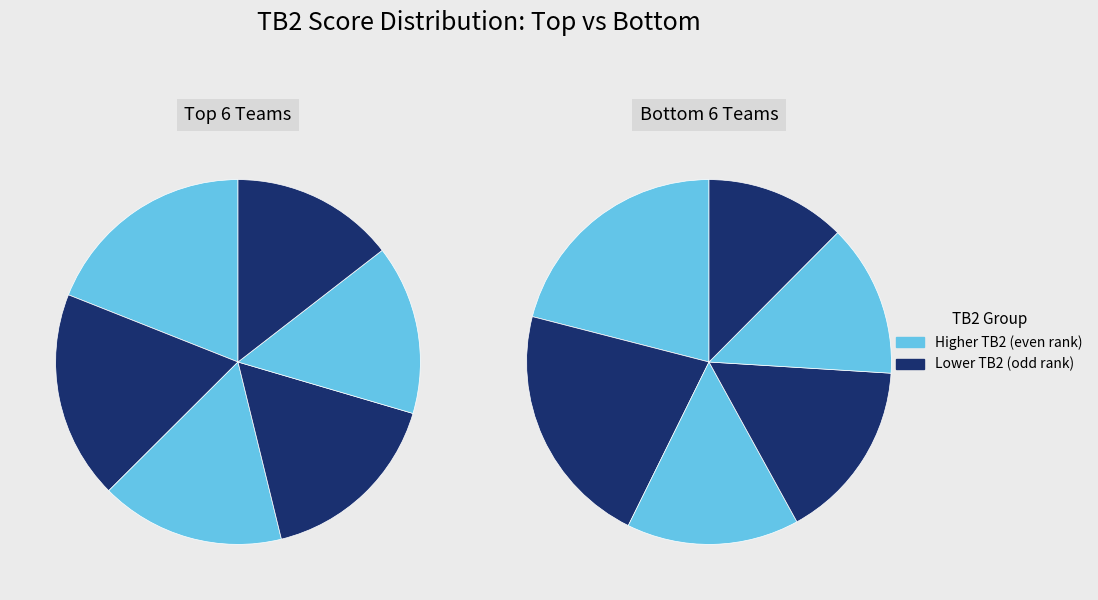

Which has a higher value, DSC Potônska veža D or ŠK Komplet Trnava-Modranka B?

ŠK Komplet Trnava-Modranka B